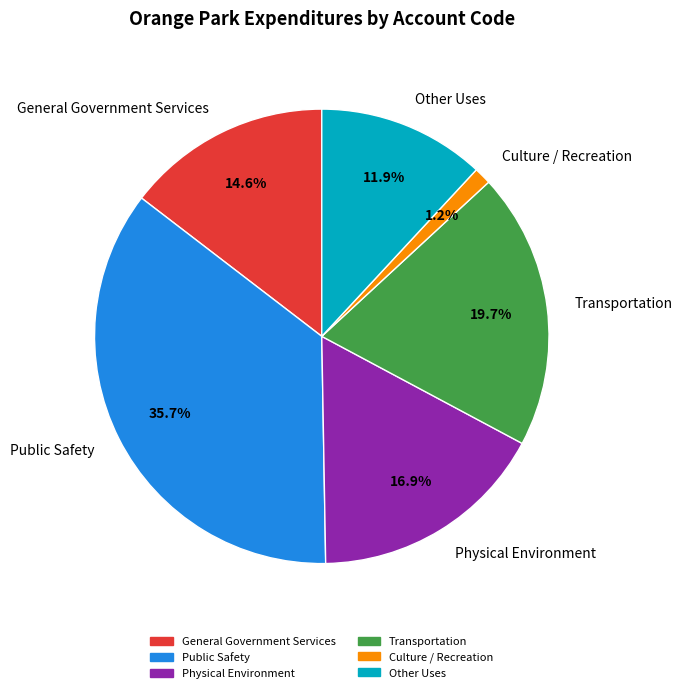

Does any single category account for the majority?

No